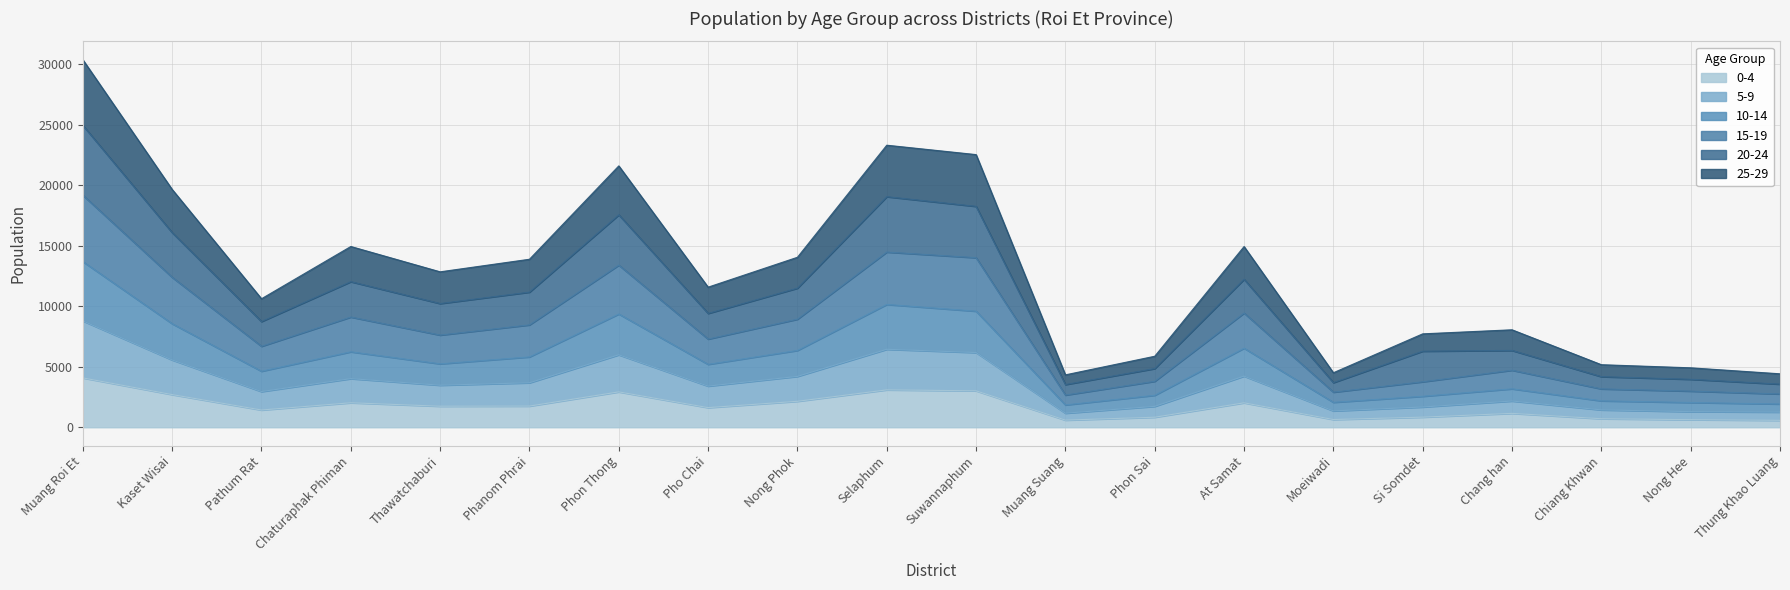

What is the total value across all series at Muang Roi Et?

30365